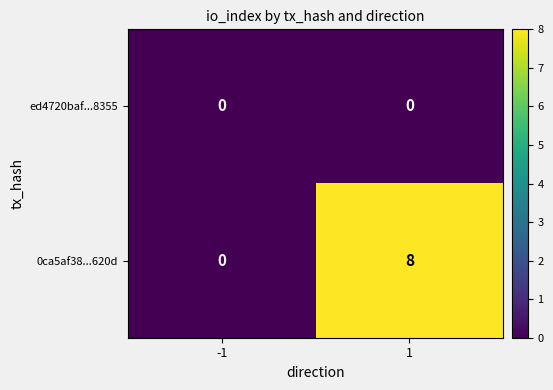

List the series in order of their peak value, highest first.

0ca5af38...620d, ed4720baf...8355